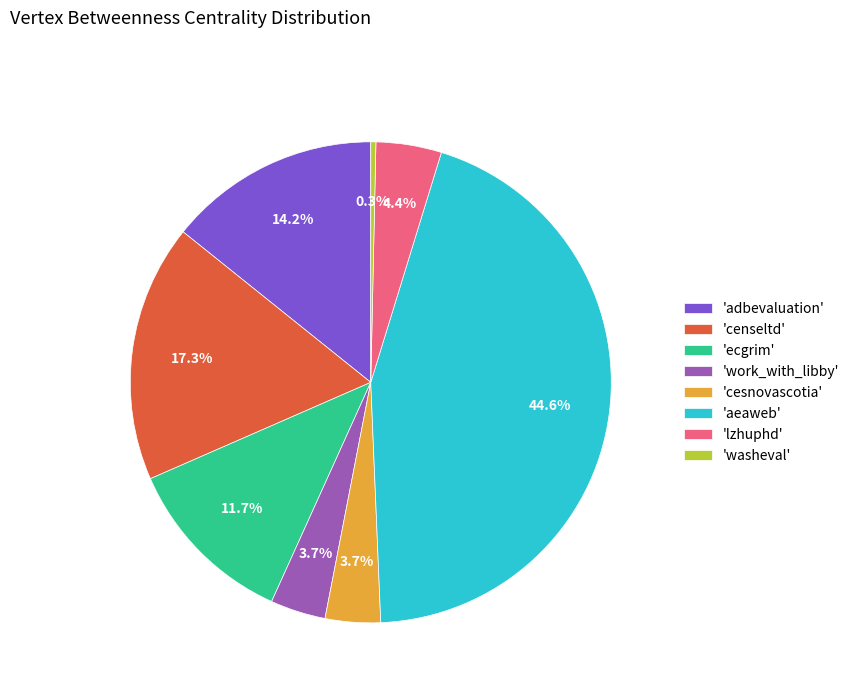

Combined, do 'censeltd' and 'aeaweb' account for over 50%?

Yes